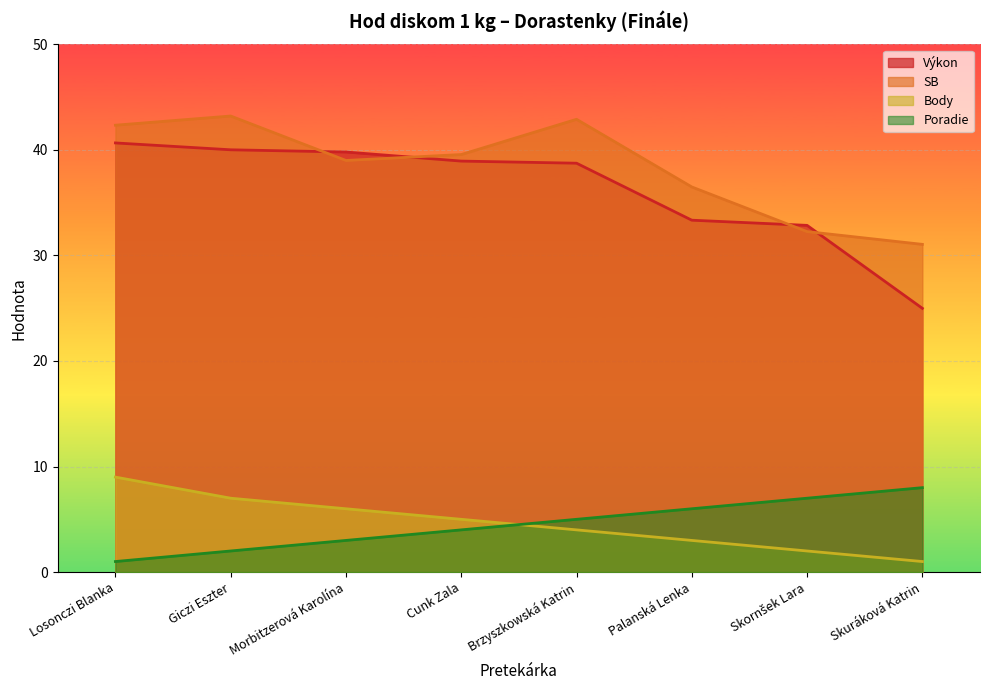

How many values in the SB series exceed 39?

4